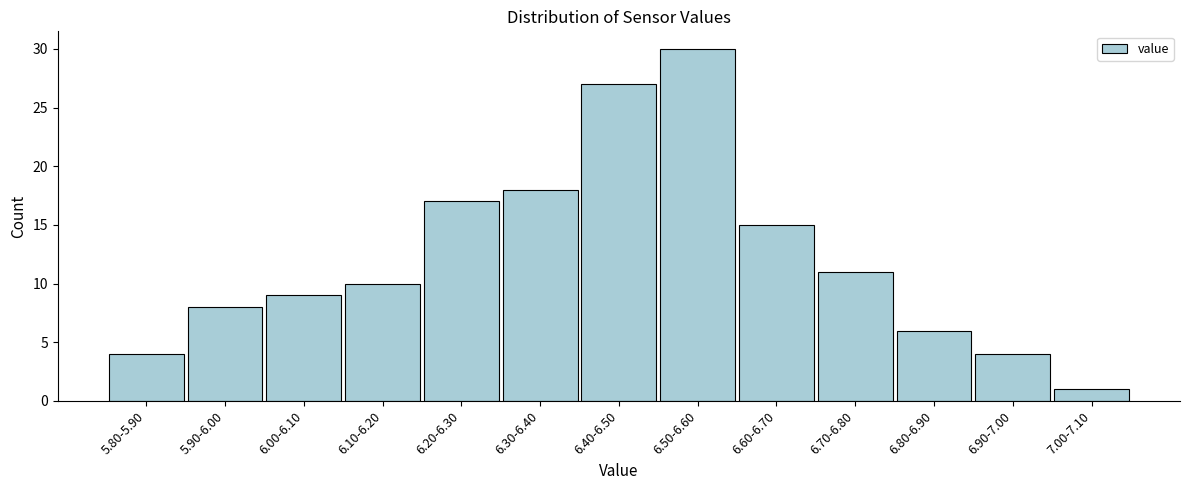

Reading left to right, what are all the values shown in this chart?

4	8	9	10	17	18	27	30	15	11	6	4	1